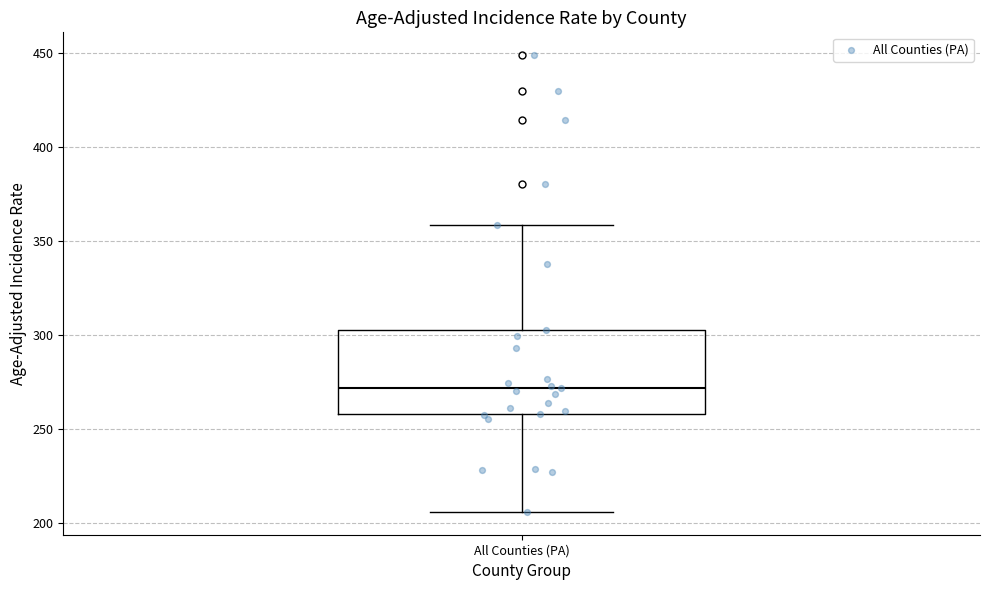

Transcribe this box plot: give where the median line is, the range the box spans, and where the two whiskers end, as read against the y-axis. The values are not printed on the chart, so give them approximately, as read against the axis.

median 270, box 260 to 300, whiskers 205 to 360